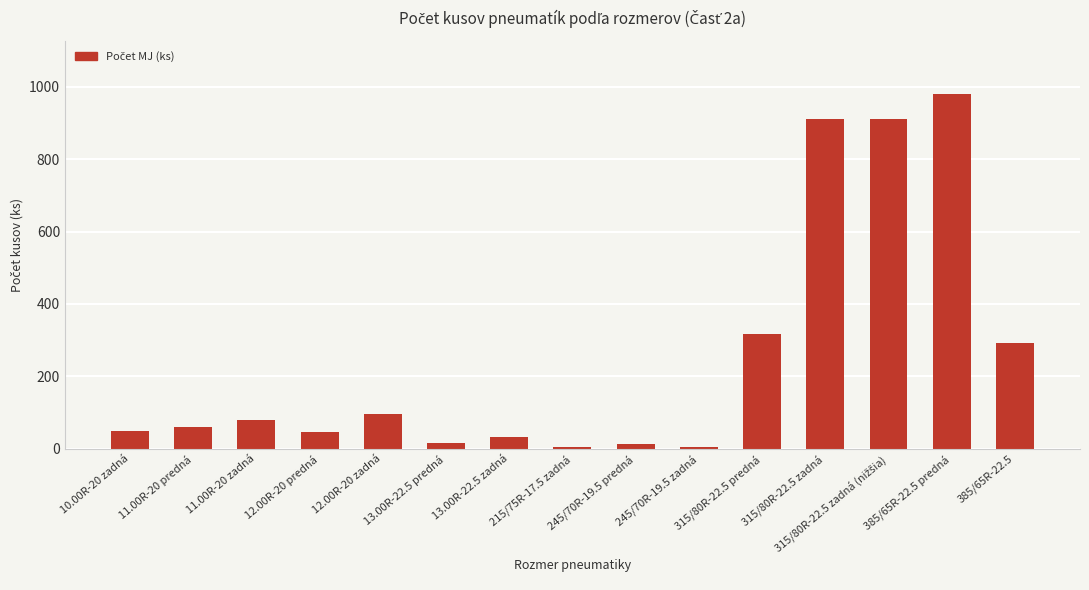

What is the average value?

254